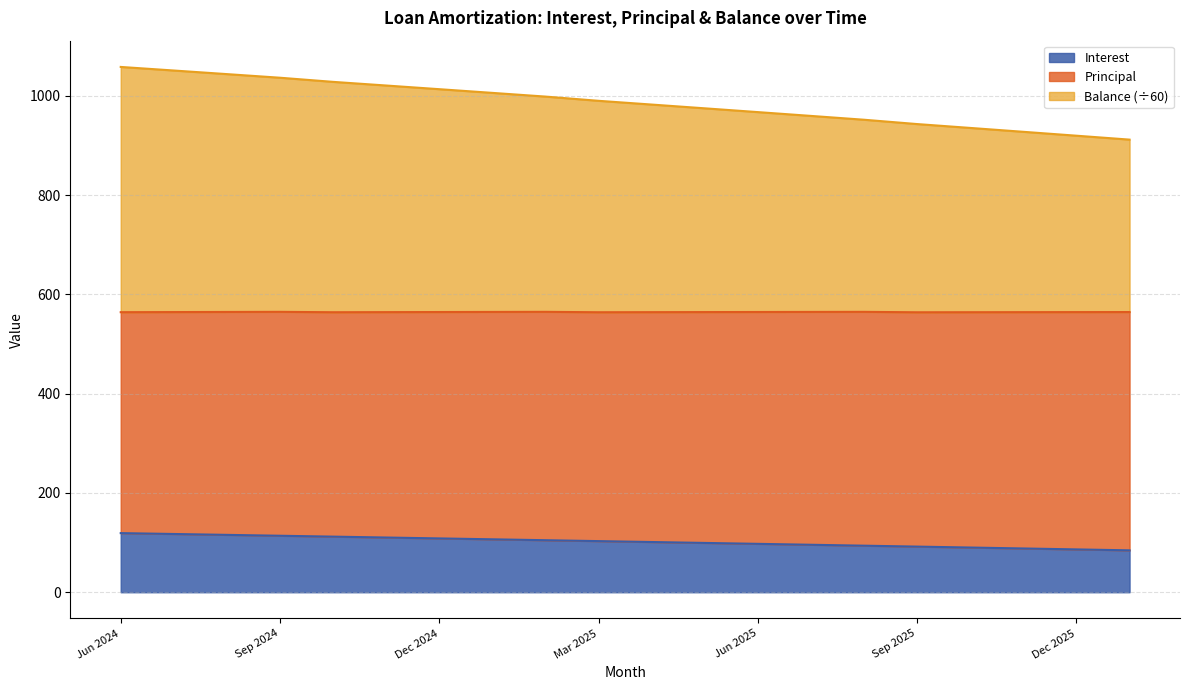

How many lines are shown in the chart?

3